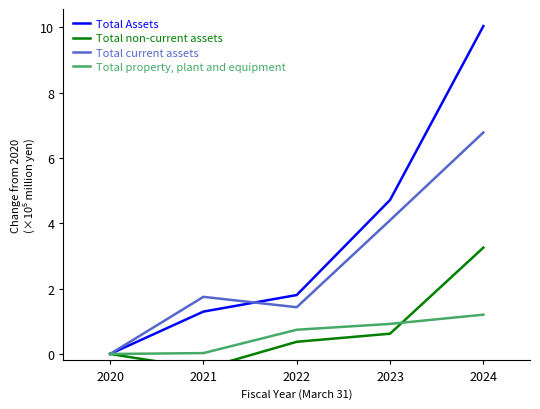

List the series in order of their peak value, highest first.

Total Assets, Total current assets, Total non-current assets, Total property, plant and equipment